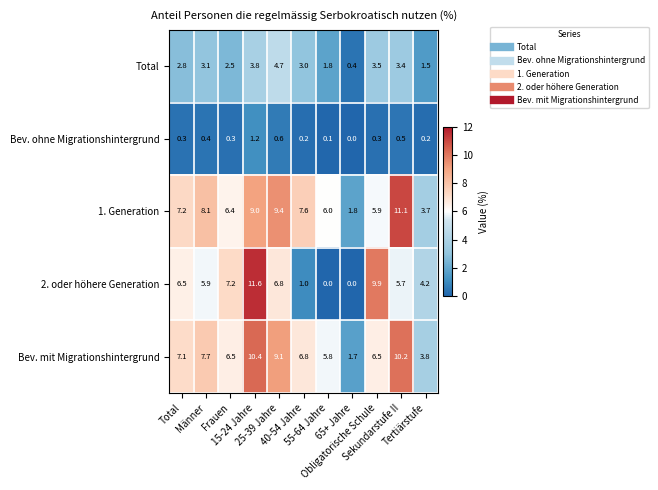

Rank the series at 40-54 Jahre from highest to lowest value.

1. Generation, Bev. mit Migrationshintergrund, Total, 2. oder höhere Generation, Bev. ohne Migrationshintergrund